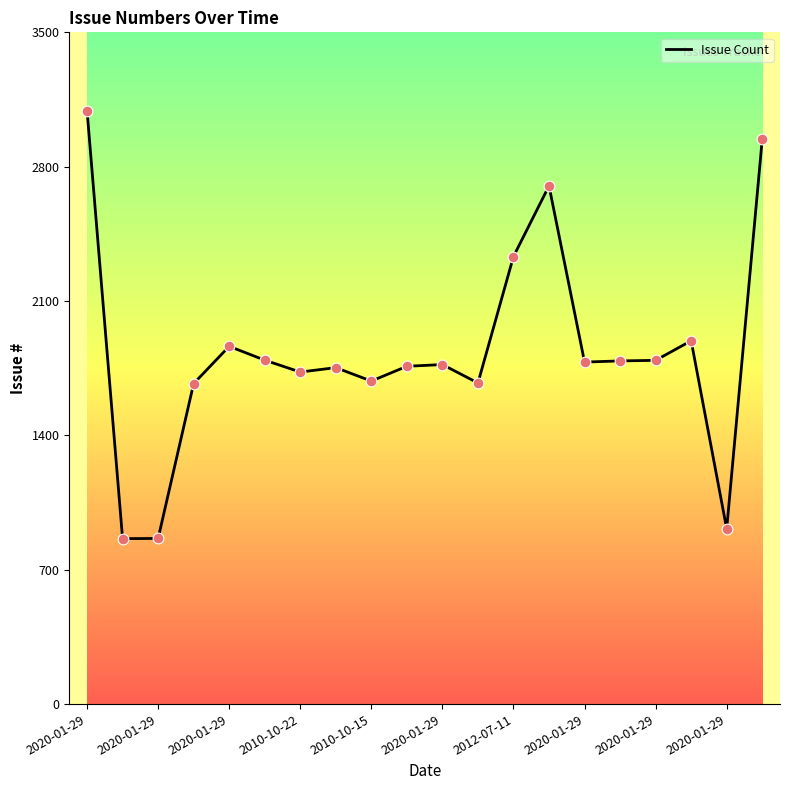

What is the maximum value shown in the chart?

3092